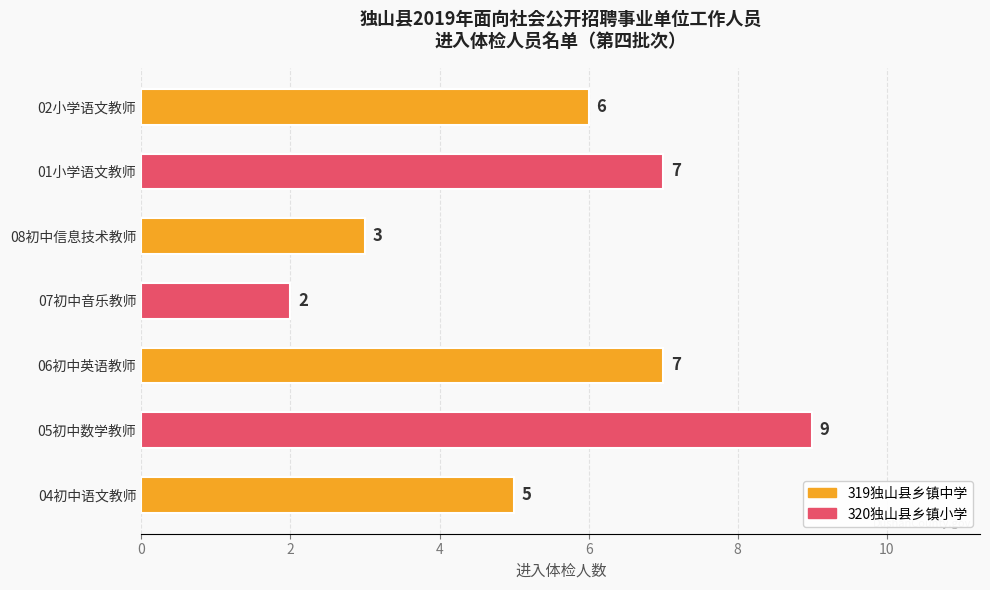

At which label is the value closest to 5?

04初中语文教师